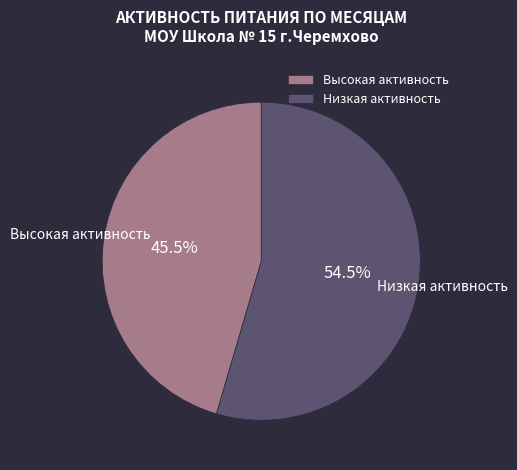

Rank the categories by value from lowest to highest.

Высокая активность, Низкая активность